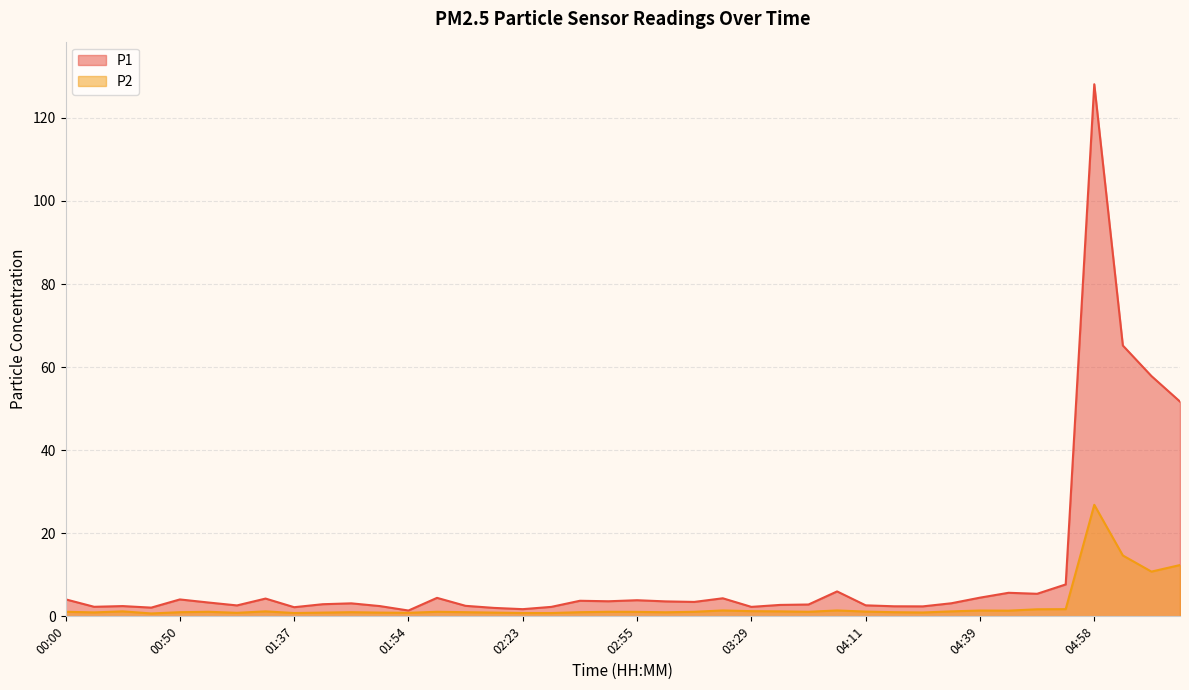

Which series has the largest total across all categories?

P1